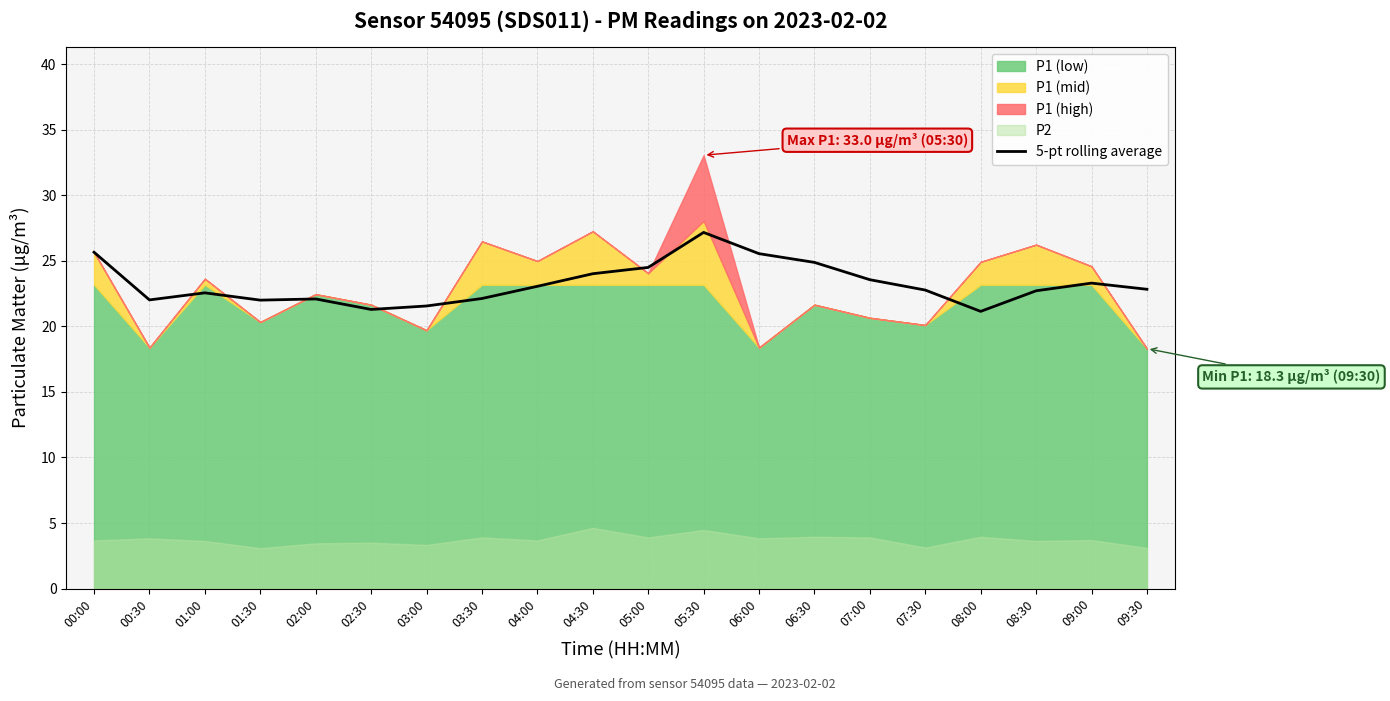

Reading left to right, extract all data points from this chart.

00:00=25.6	00:30=22.0	01:00=22.6	01:30=22.0	02:00=22.1	02:30=21.3	03:00=21.6	03:30=22.1	04:00=23.1	04:30=24.0	05:00=24.5	05:30=27.2	06:00=25.5	06:30=24.9	07:00=23.6	07:30=22.8	08:00=21.1	08:30=22.7	09:00=23.3	09:30=22.8